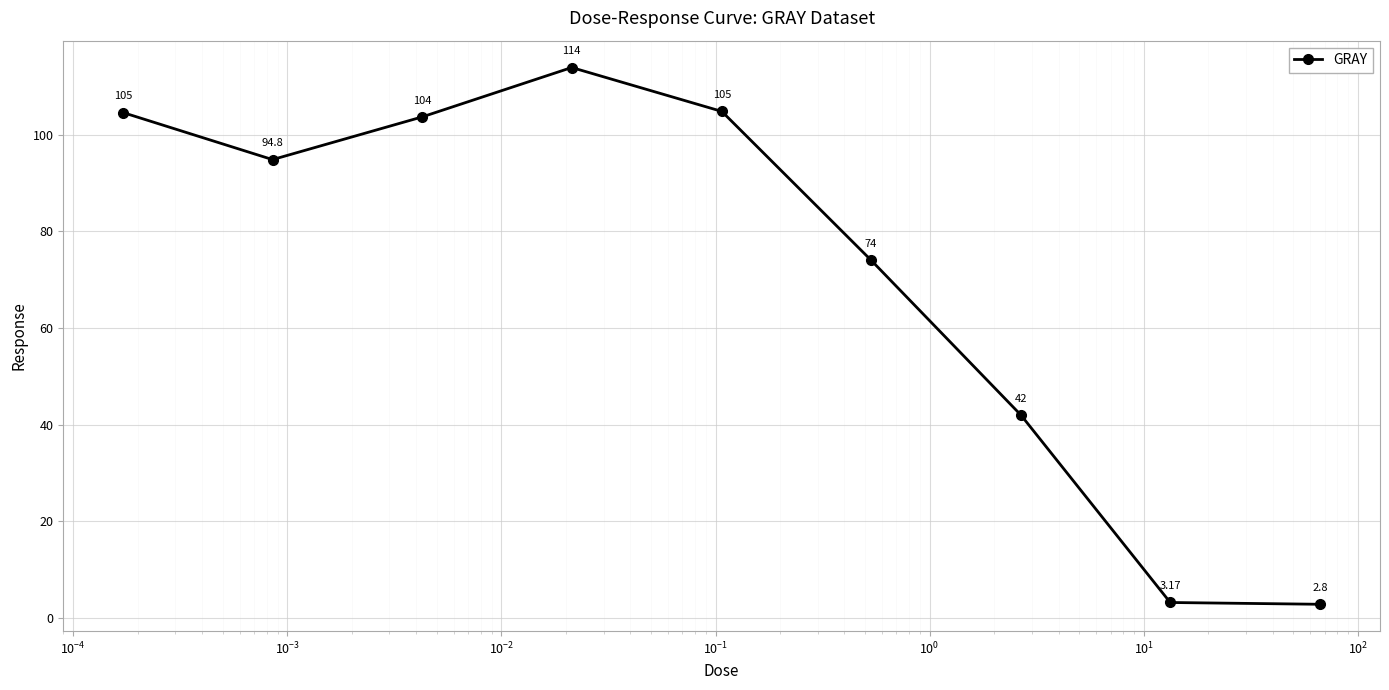

What is the difference between the second highest and minimum values?

102.0